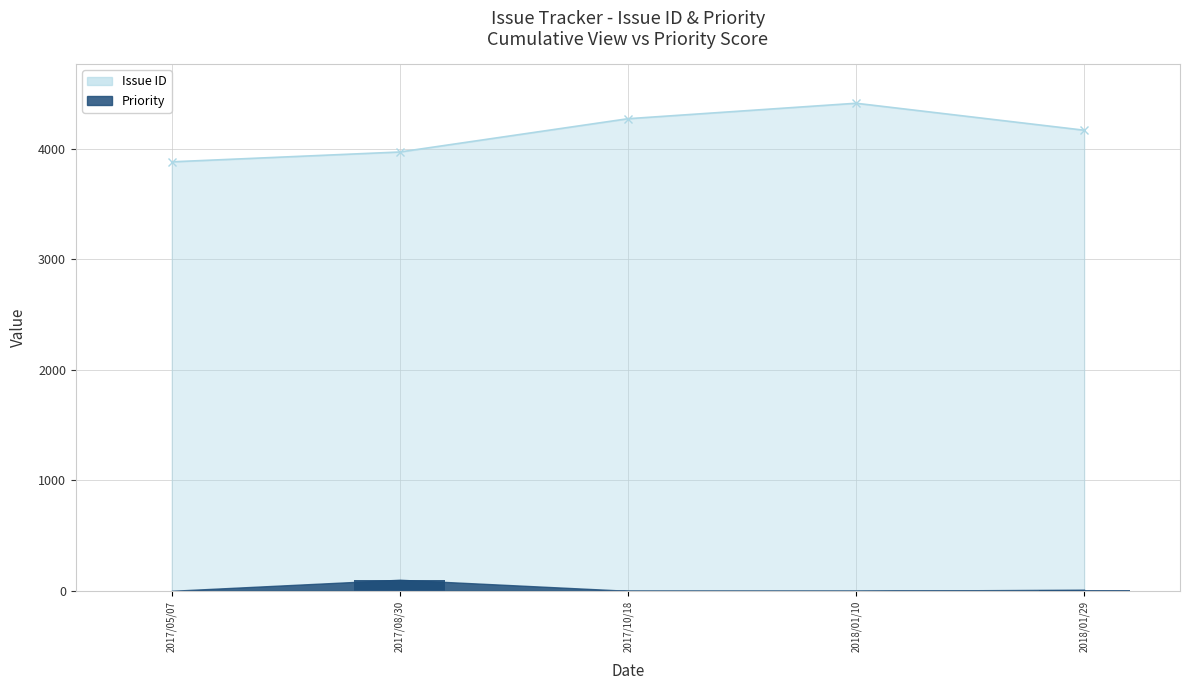

True or false: Issue ID has a value of 2050 at 2017/10/18.

False